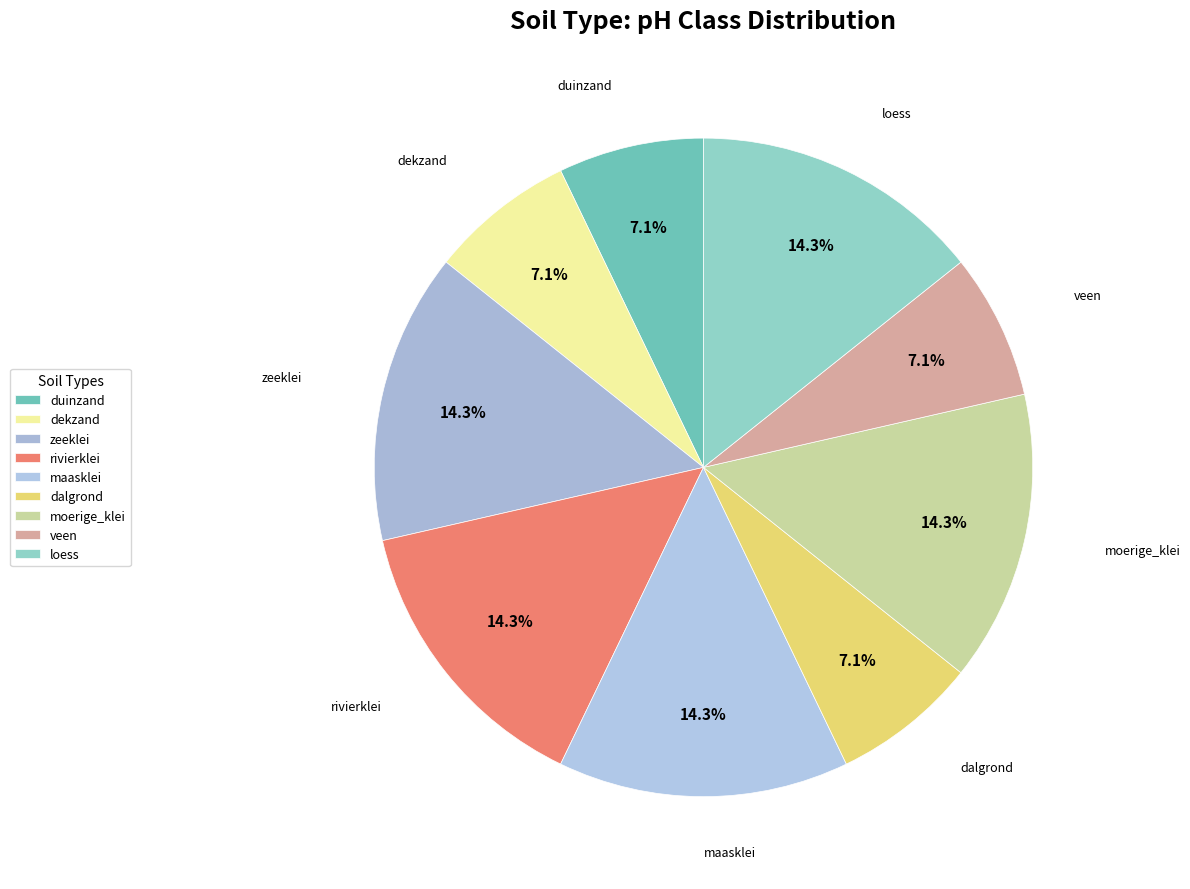

Does dekzand account for over 50% of the chart?

No